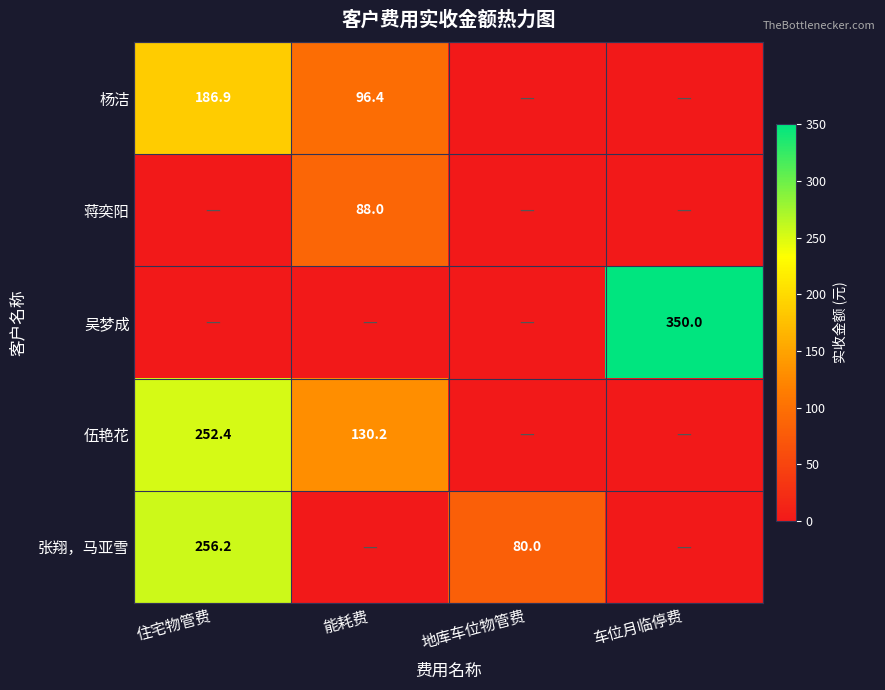

True or false: 蒋奕阳 has a value of 88.0 at 能耗费.

True